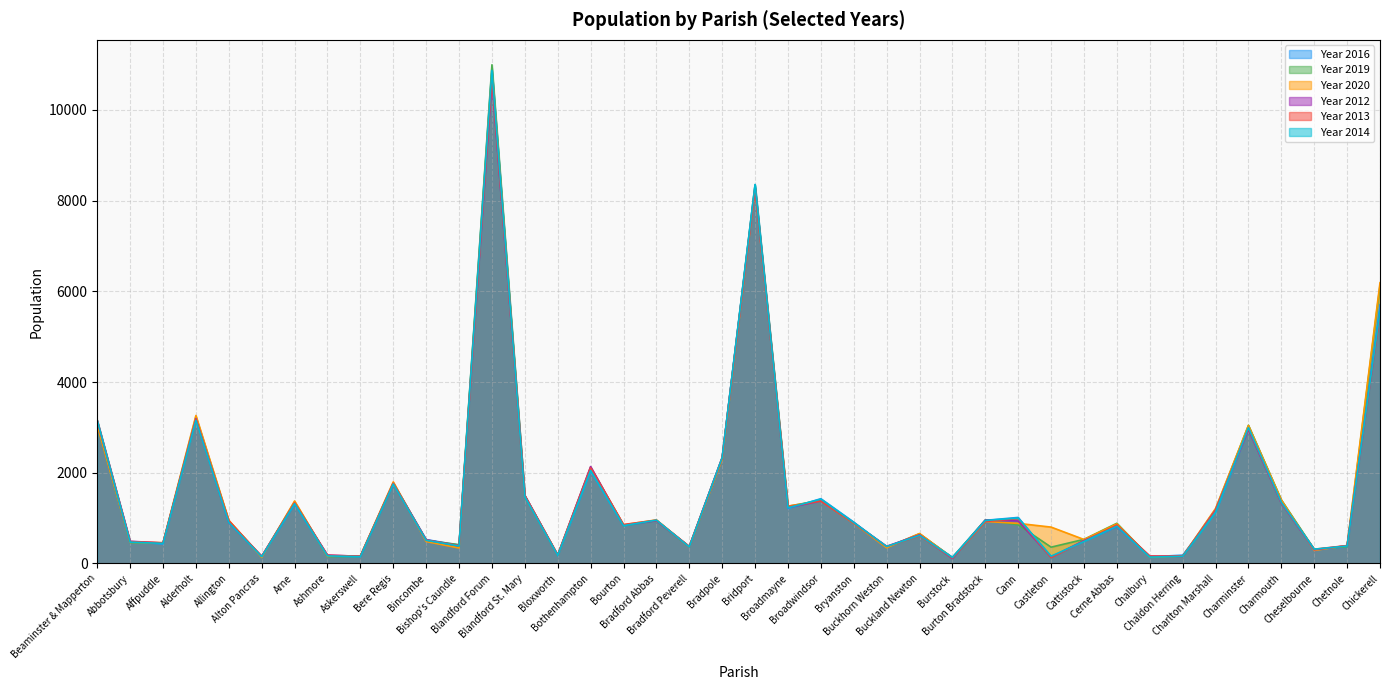

The value of Year 2014 at Chetnole is 385. True or false?

True